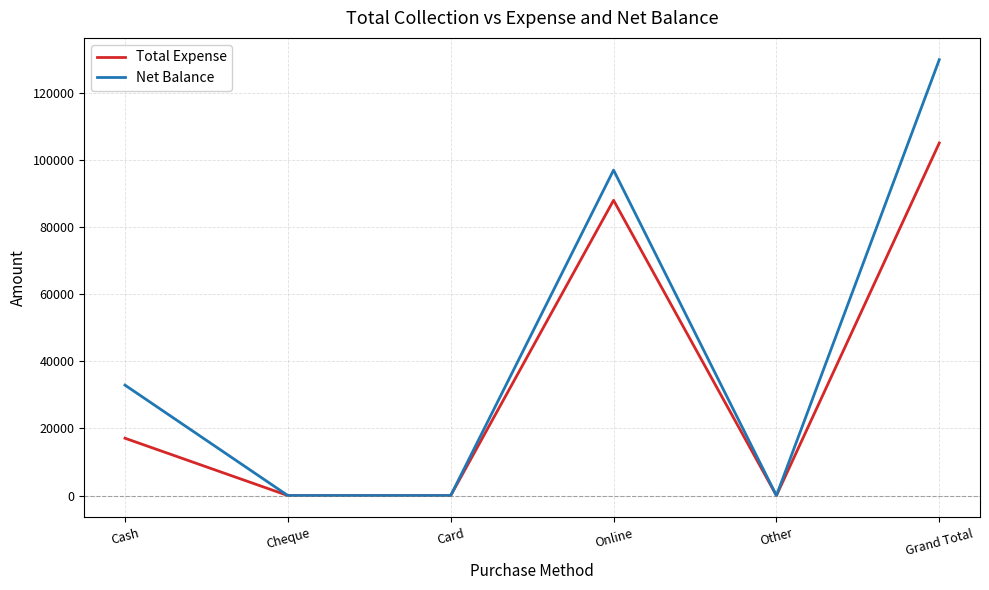

Rank the series by their average value, from lowest to highest.

Total Expense, Net Balance